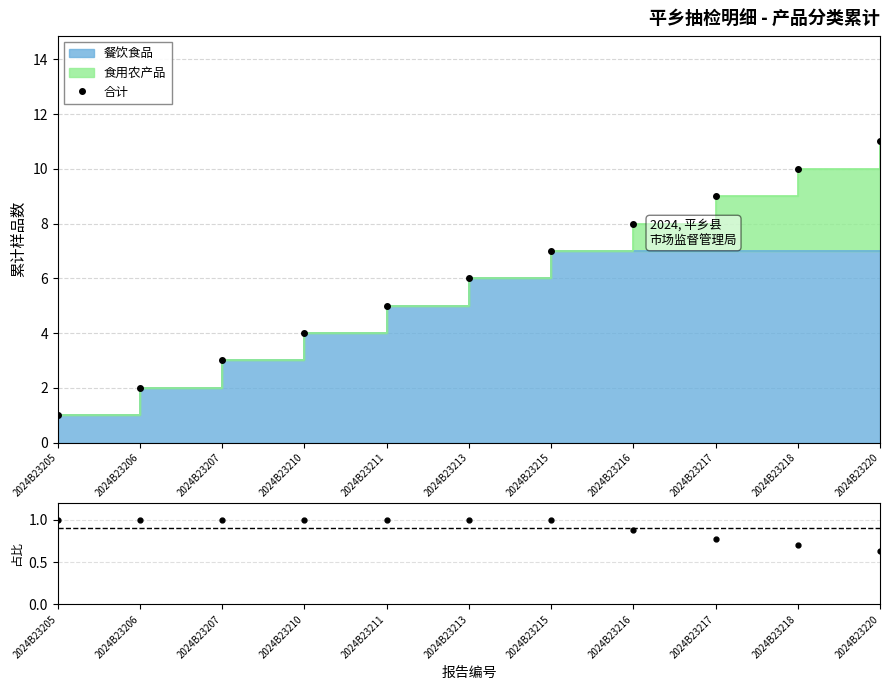

True or false: 餐饮食品占比 has a value of 1.0 at 2024B23220.

False